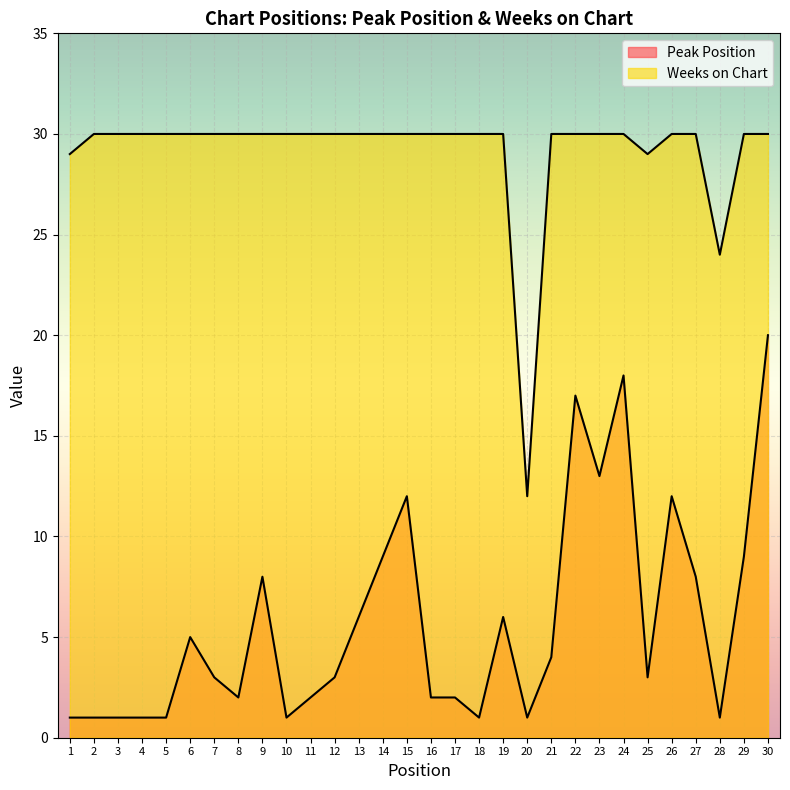

True or false: Weeks on Chart has more than 0 points higher than both neighbors.

False